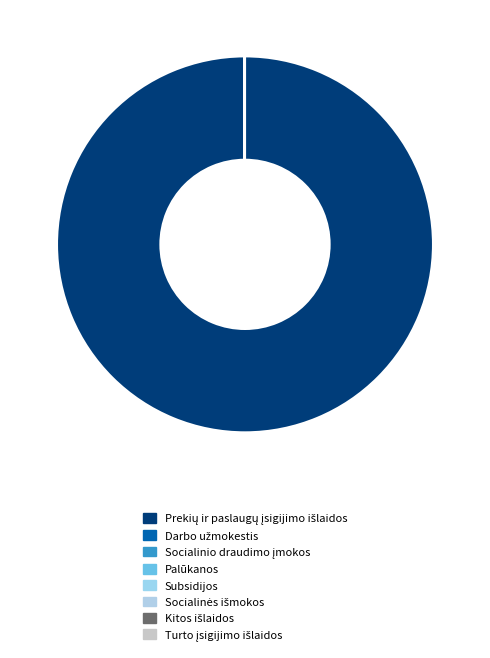

The Palūkanos slice represents 1% of the pie. True or false?

False